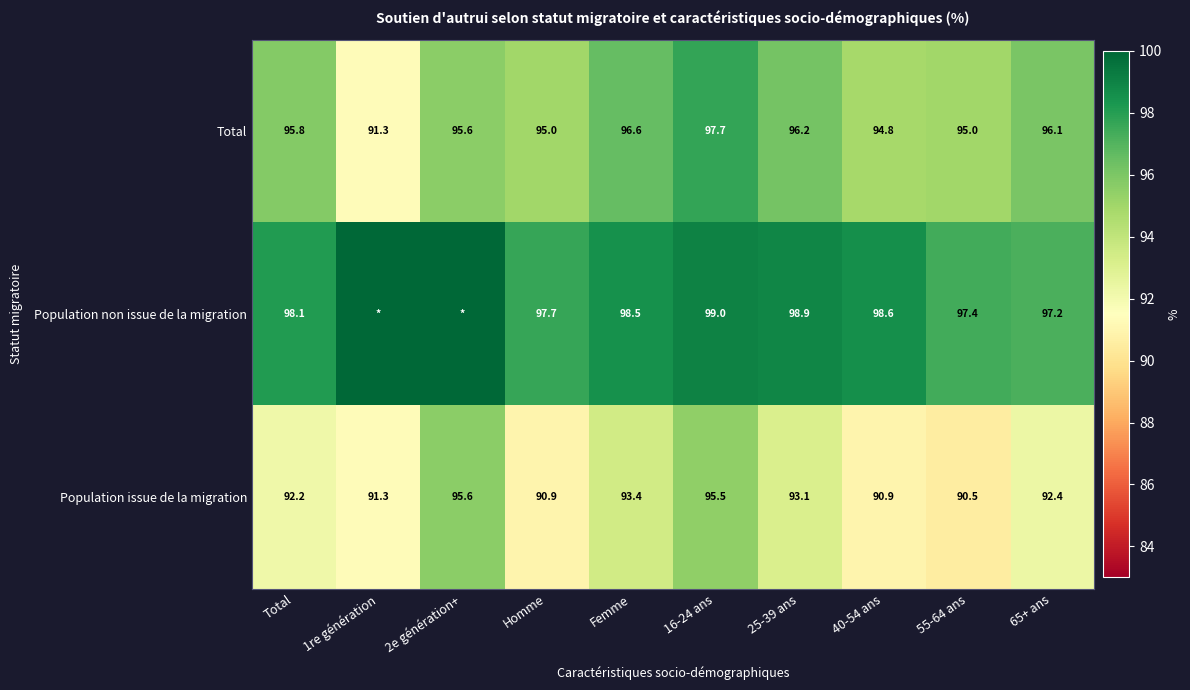

Between Femme and 65+ ans, which series saw the biggest shift?

Population non issue de la migration